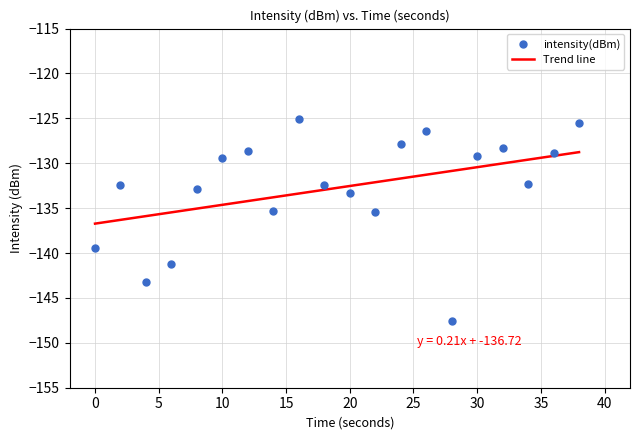

What is the change in value from 6 to 16?

+16.1